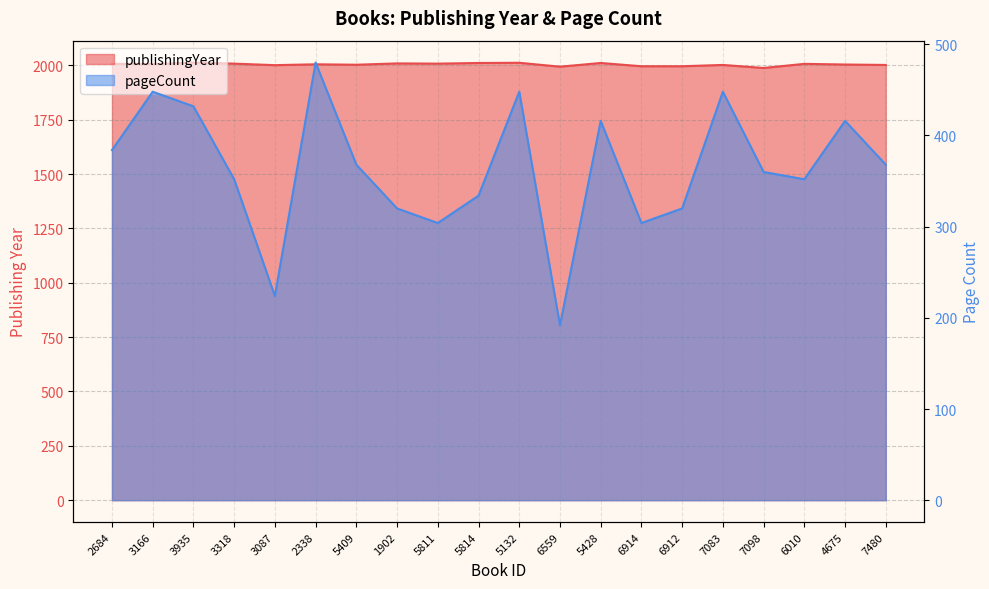

What is the smallest value displayed?

192